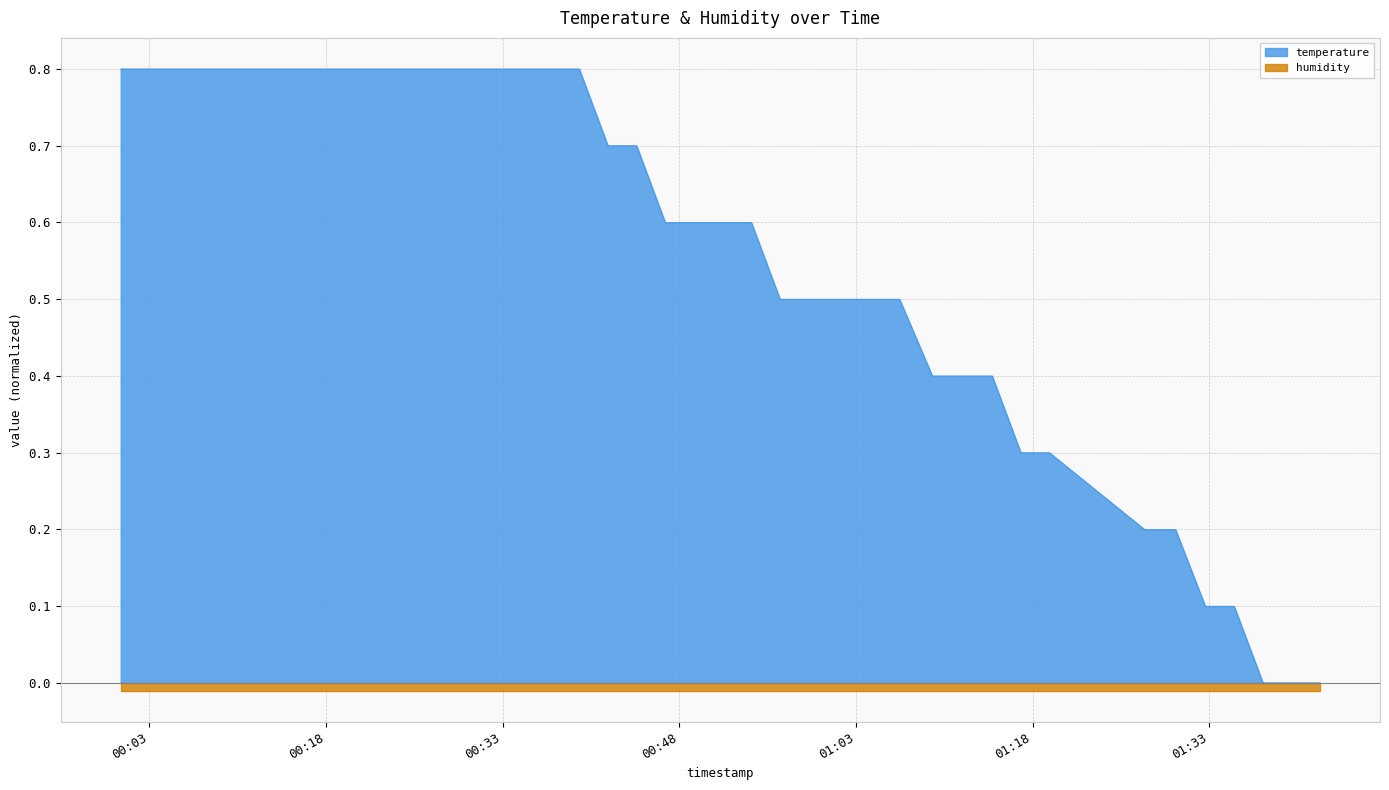

Is it true that the value at 2023-07-31T00:46:48 is 0.9?

False